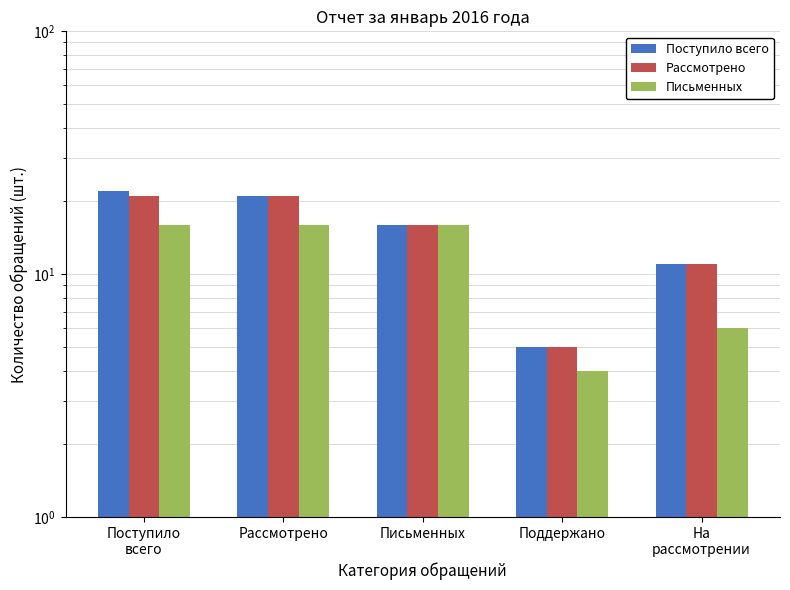

Reading left to right, list all the values displayed in this chart.

Поступило всего: 22	21	16	5	11
Рассмотрено: 21	21	16	5	11
Письменных: 16	16	16	4	6